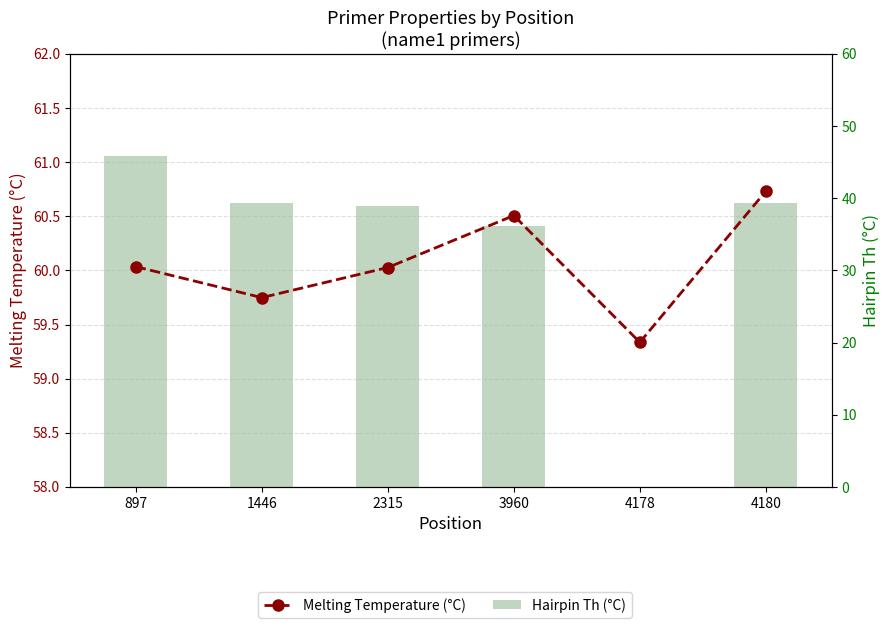

Where does the Melting Temperature (°C) series first go above 60?

897